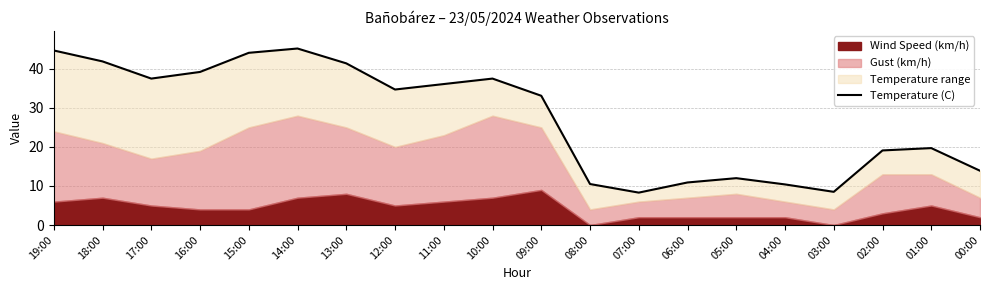

How many categories are shown in the chart?

20